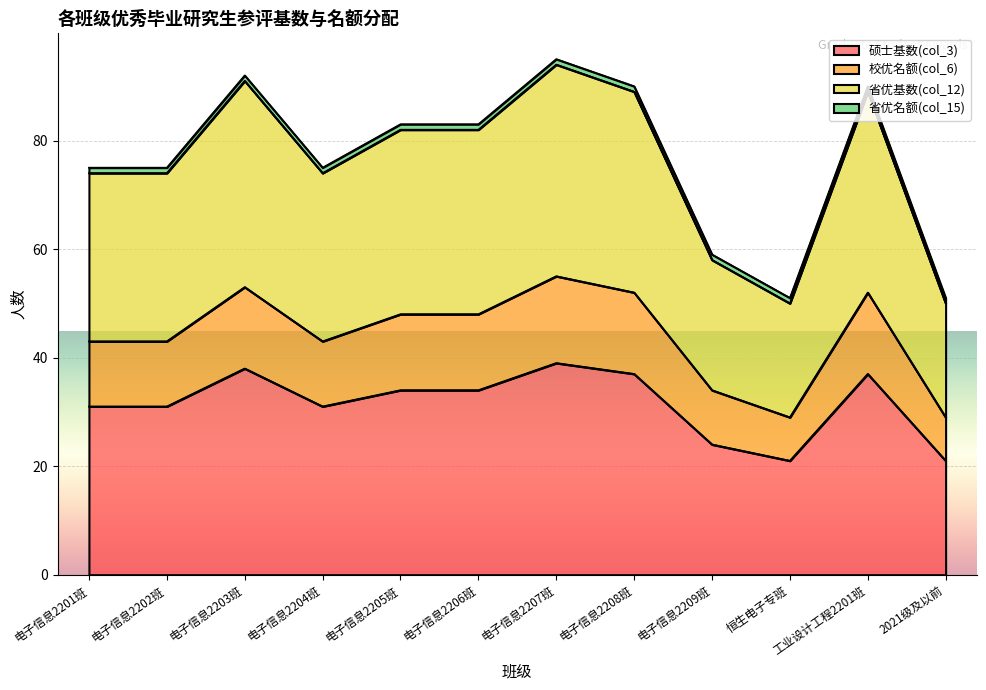

The 省优基数(col_12) series shows 82 at 电子信息2205班. True or false?

True